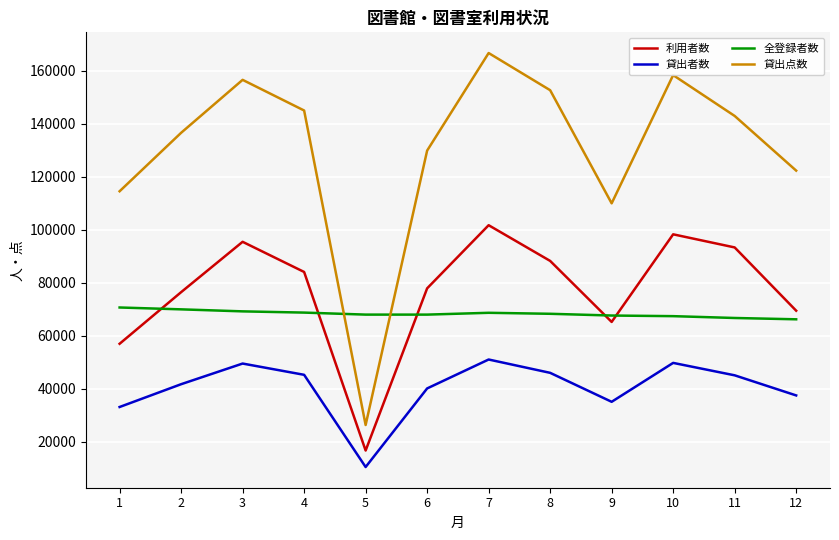

Rank the series by their maximum value, from highest to lowest.

貸出点数, 利用者数, 全登録者数, 貸出者数